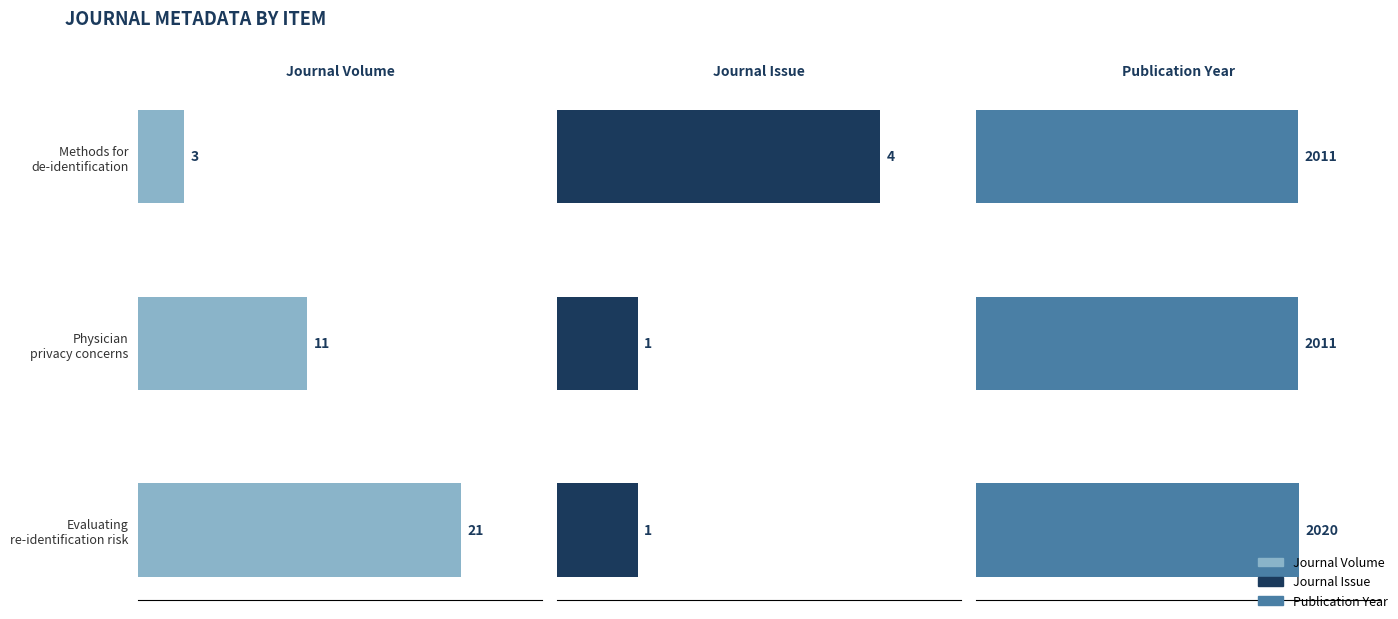

List the series in order of their peak value, highest first.

Publication Year, Journal Volume, Journal Issue